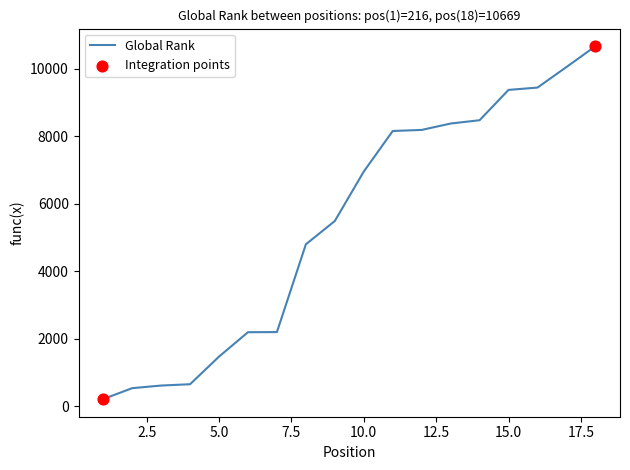

What is the difference between the maximum and minimum values?

10453